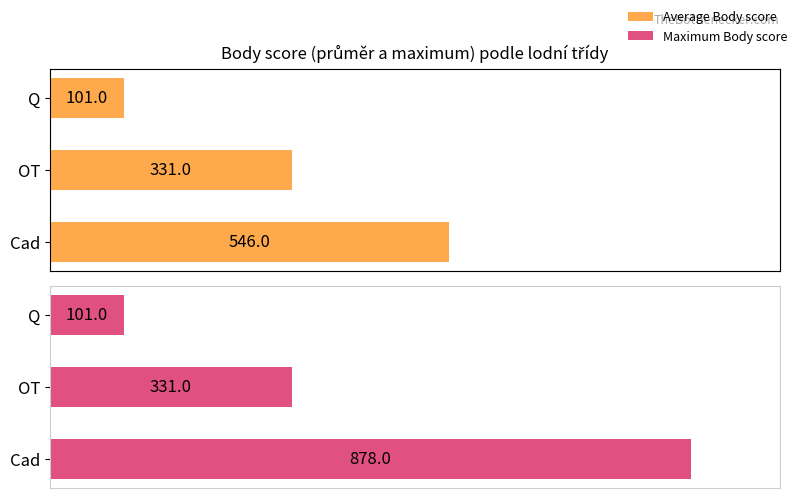

Which series changed the most between Cad and OT?

Maximum Body score